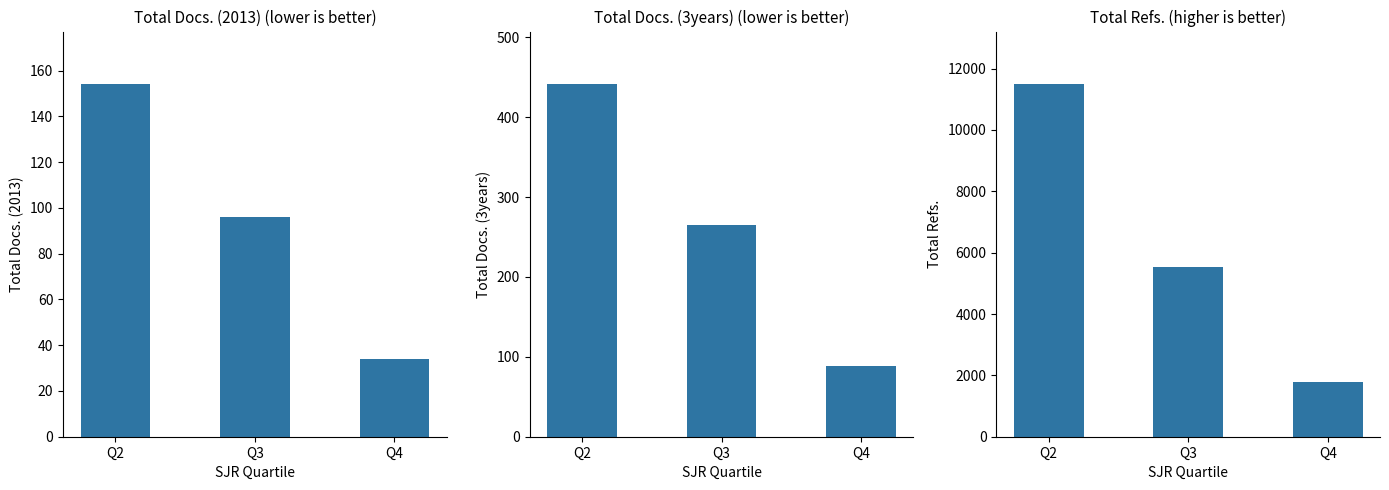

Which series has the widest spread of values?

Total Refs.